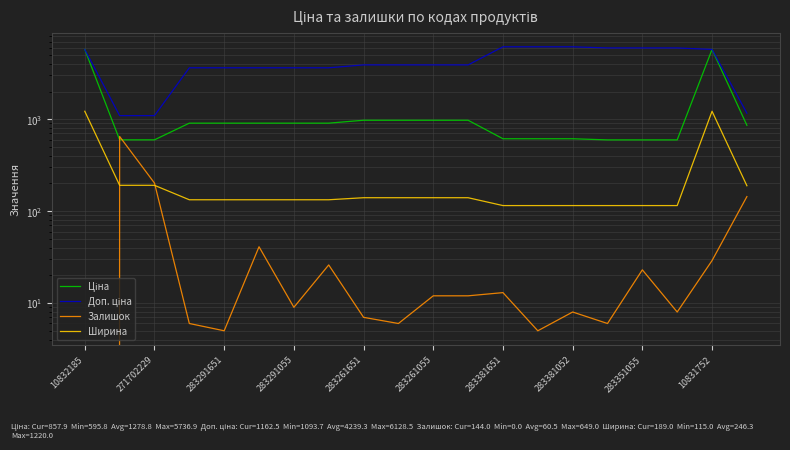

At 19, list the series in order from largest to smallest.

Доп. ціна, Ціна, Ширина, Залишок